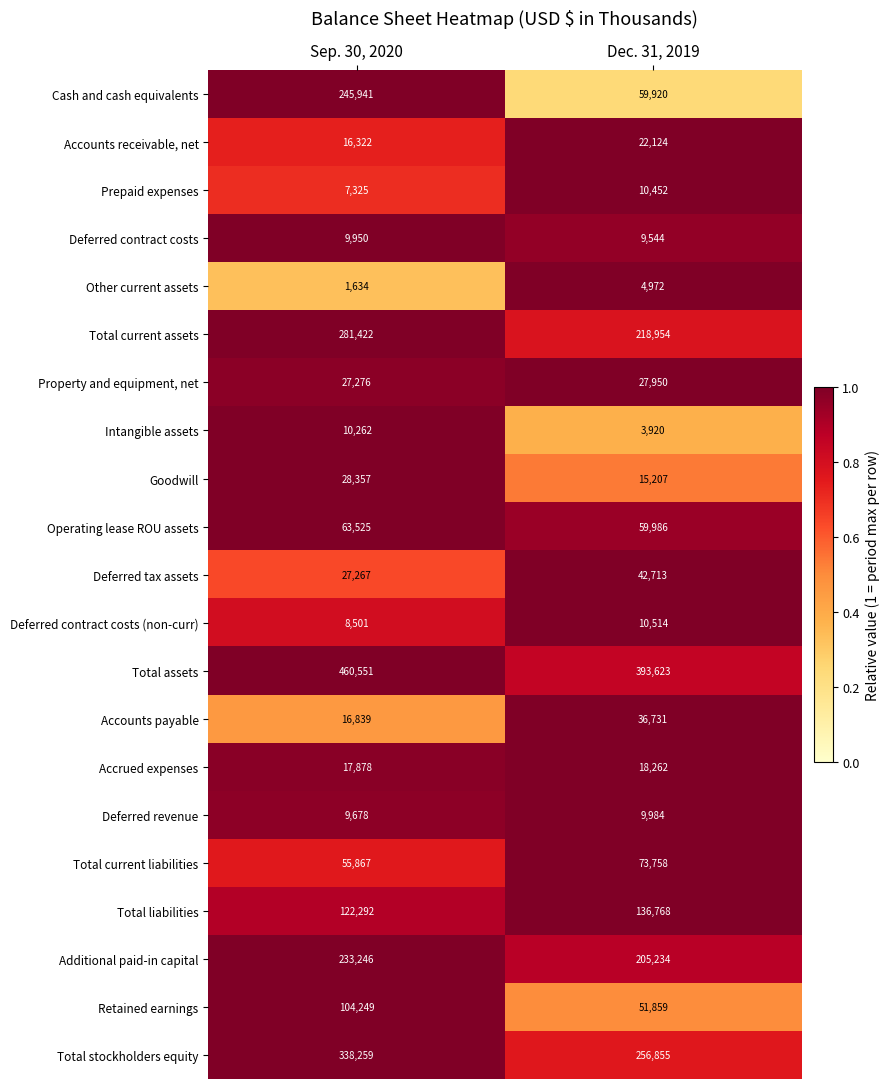

Which series changed the most between Sep. 30, 2020 and Dec. 31, 2019?

Cash and cash equivalents